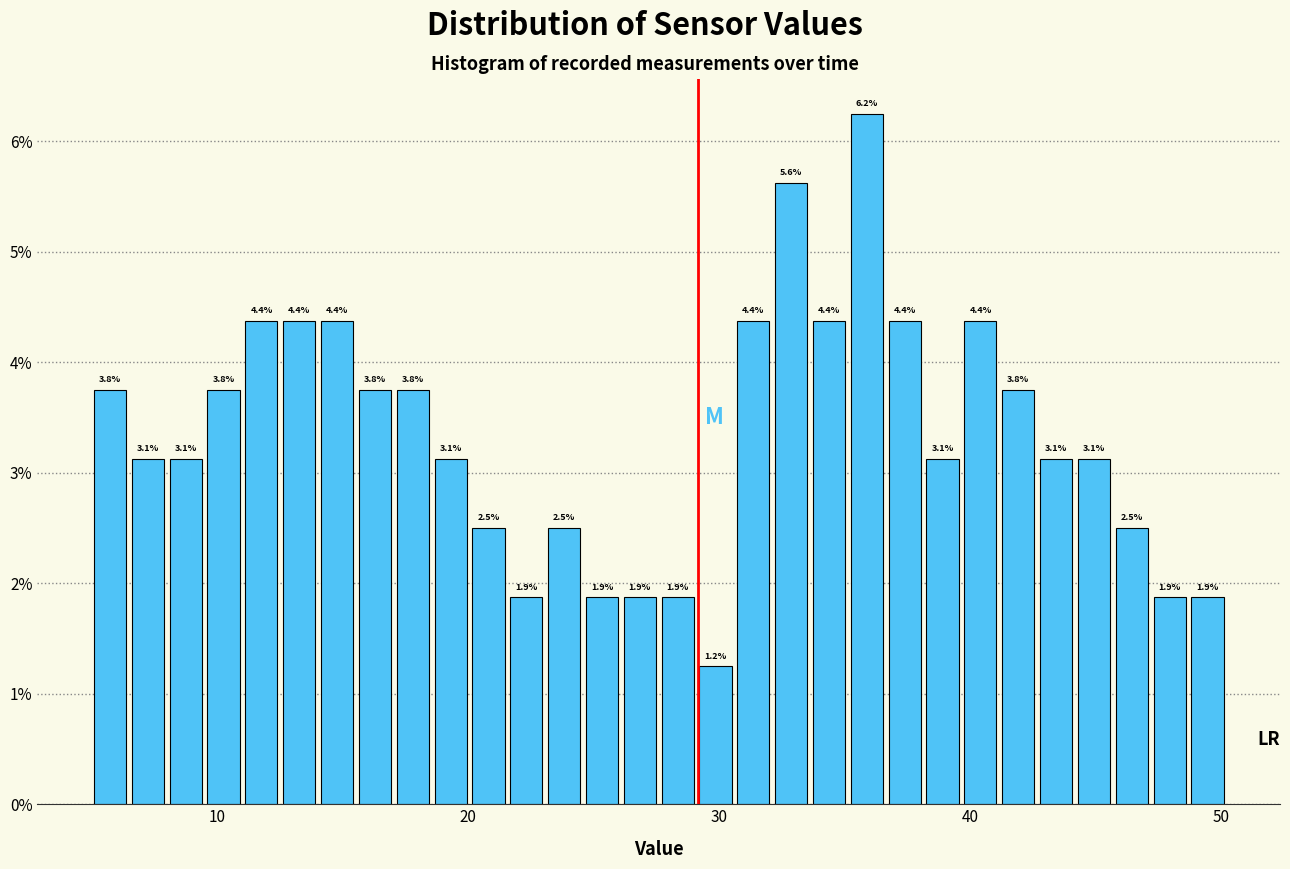

Around what value on the x-axis is the tallest bar? Give the approximate position of its centre, as read against the axis.

36